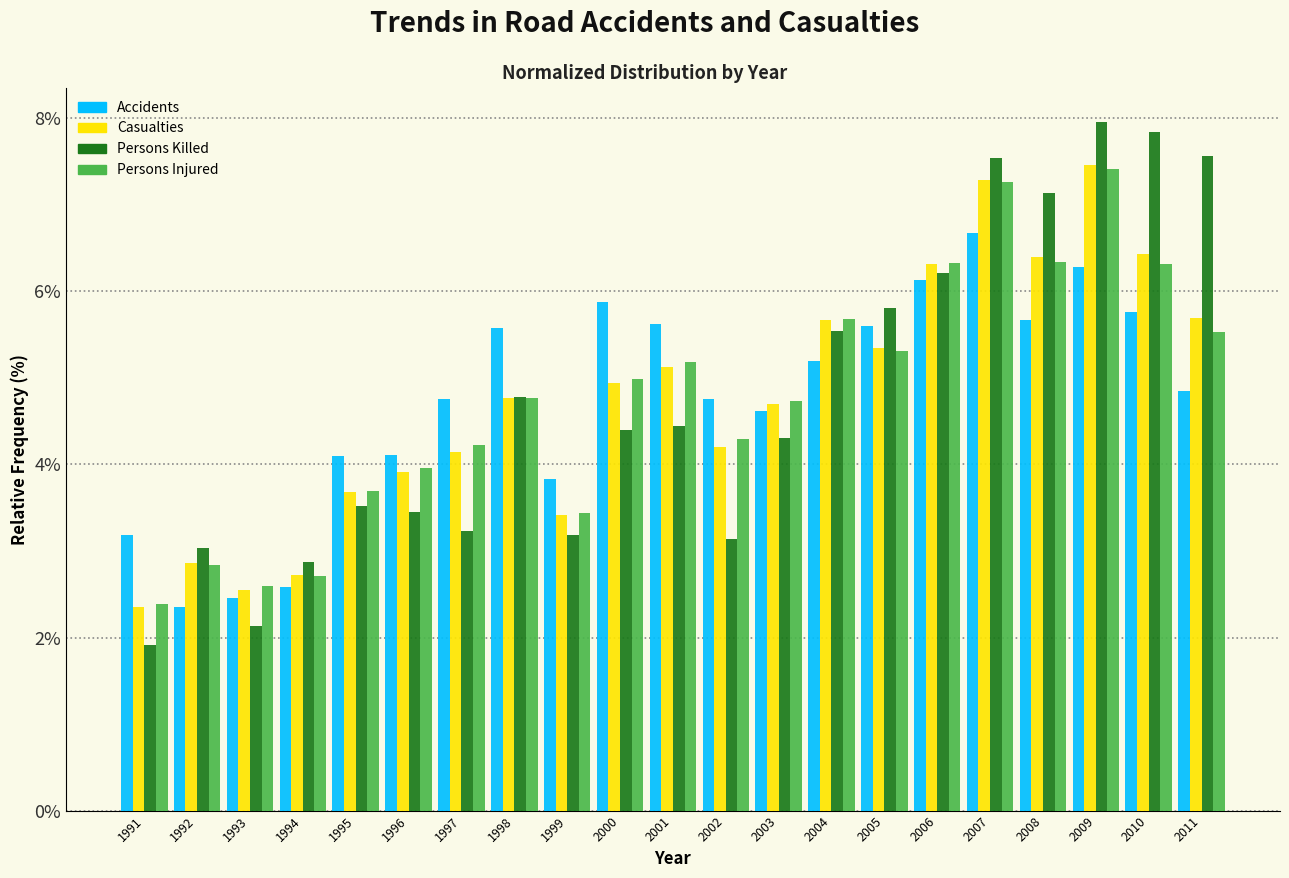

What is the difference between the highest and lowest values at 1999?

0.6